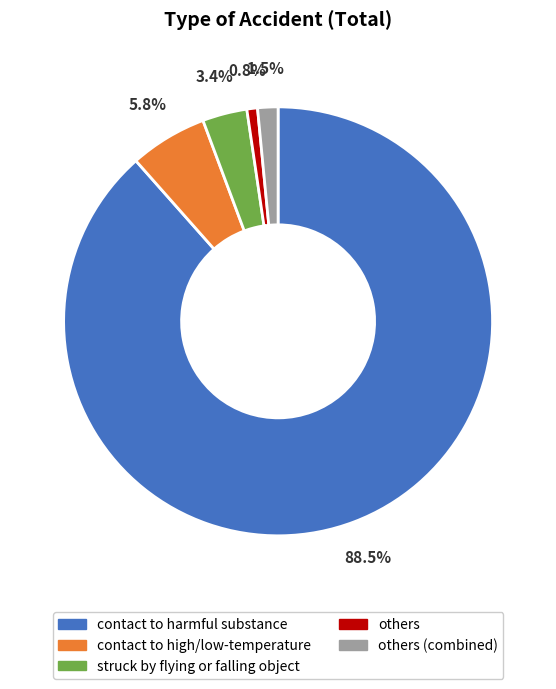

Which has a higher value, contact to high/low-temperature or others?

contact to high/low-temperature